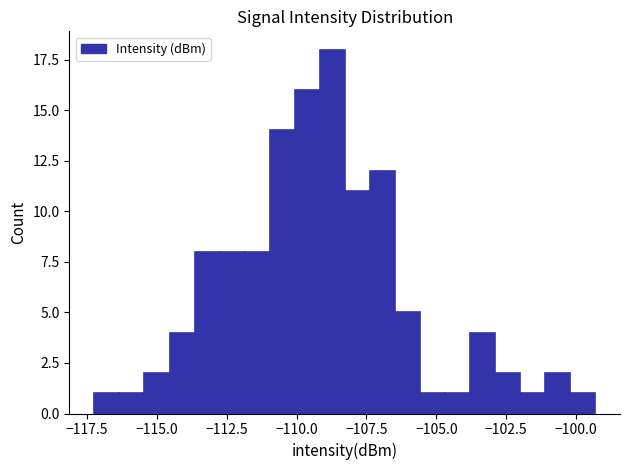

Around what value on the x-axis is the tallest bar? Give the approximate position of its centre, as read against the axis.

-108.5